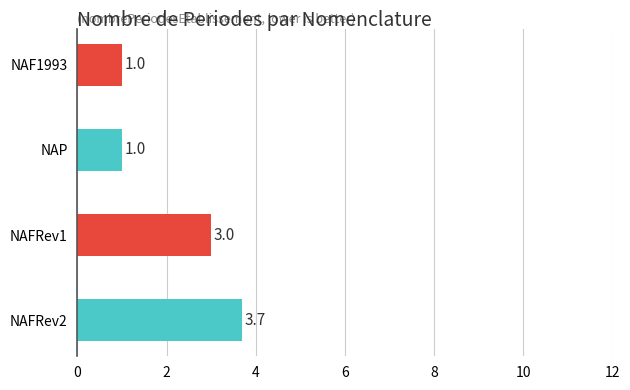

What is the ratio of the value at NAF1993 to the value at NAFRev2?

0.3